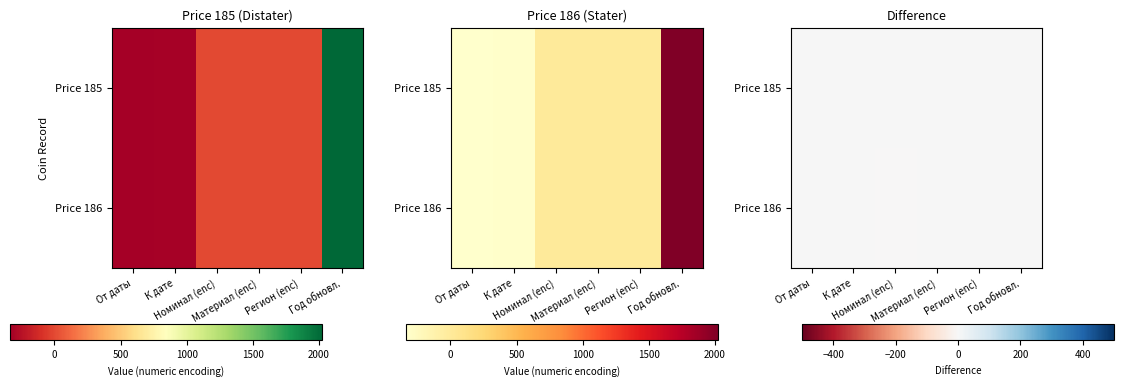

At От даты, list the series in order from smallest to largest.

Price 185, Price 186